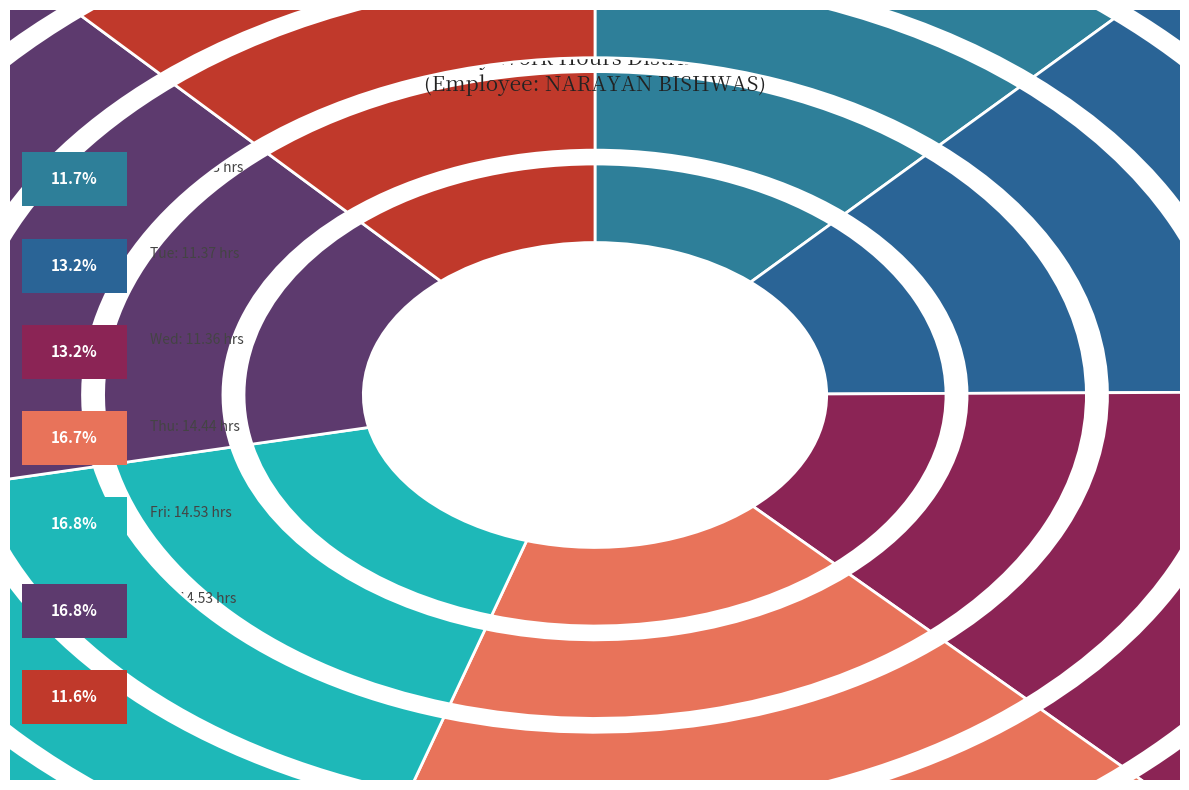

To the nearest percent, what percentage of the pie is Tue?

13%